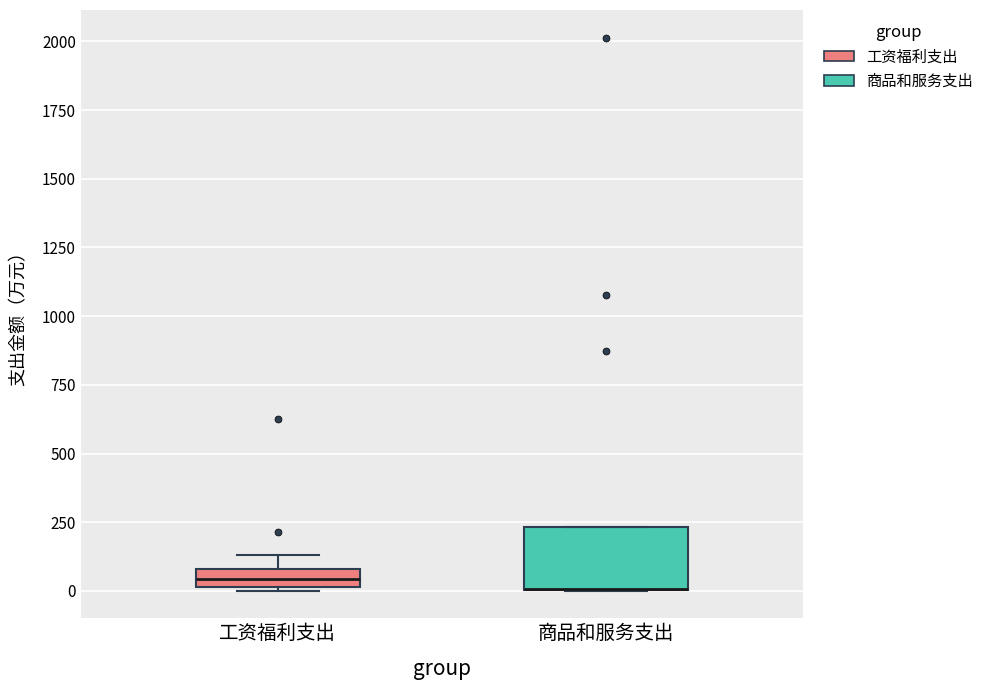

Comparing the boxes themselves (not the whiskers), which one is the tallest?

商品和服务支出